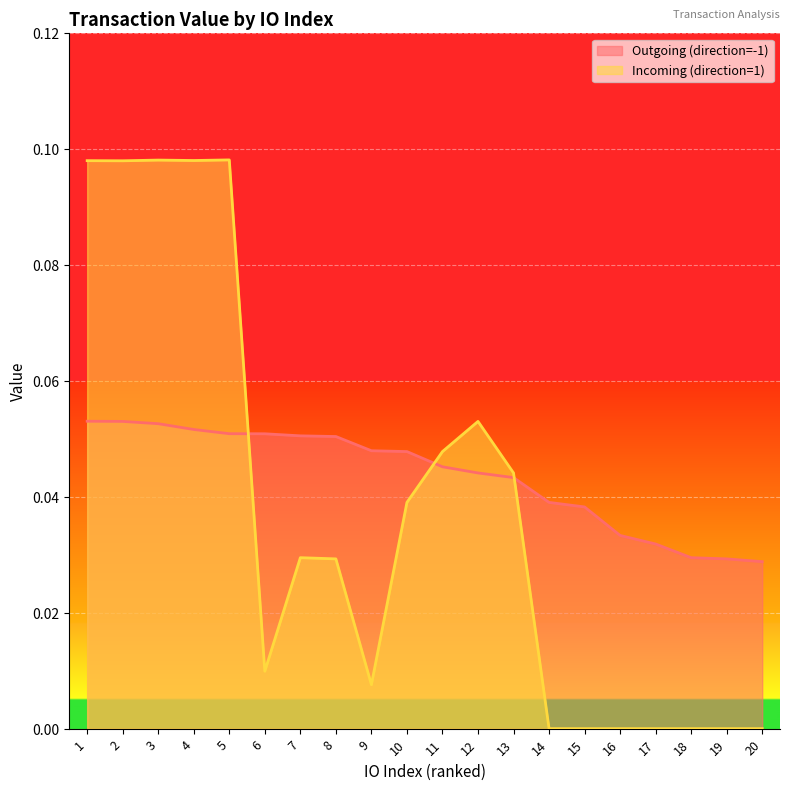

List the labels in order of Incoming (direction=1) value, smallest first.

14, 15, 16, 17, 18, 19, 20, 9, 6, 8, 7, 10, 13, 11, 12, 2, 1, 4, 3, 5